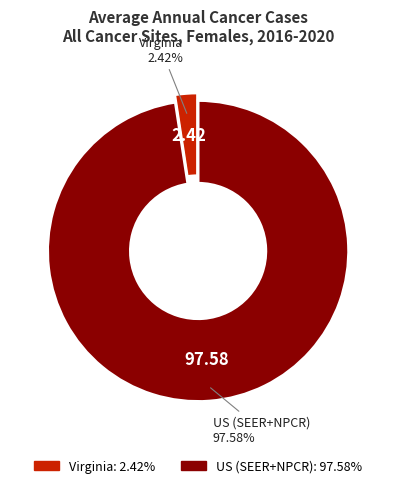

To the nearest percent, what percentage of the pie is US (SEER+NPCR)?

98%